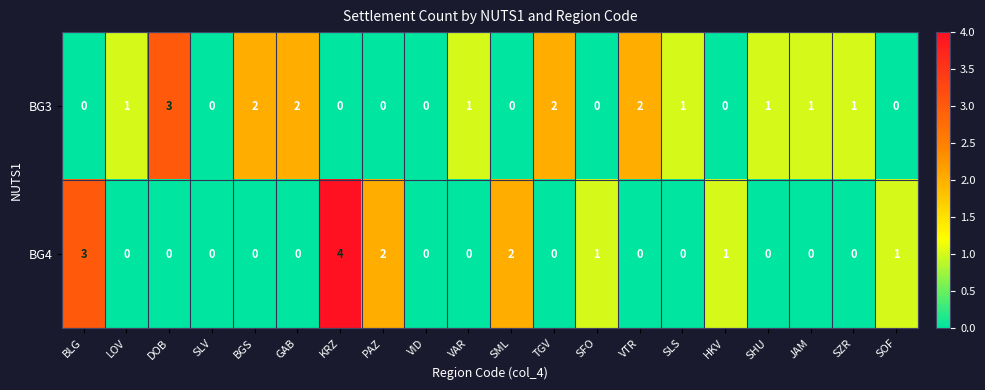

True or false: BG3 has a value of 1 at KRZ.

False